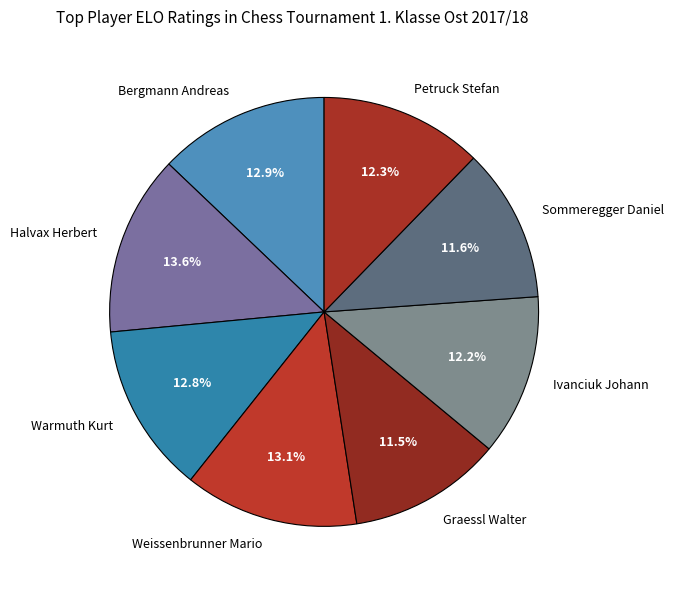

How many segments does this pie chart have?

8